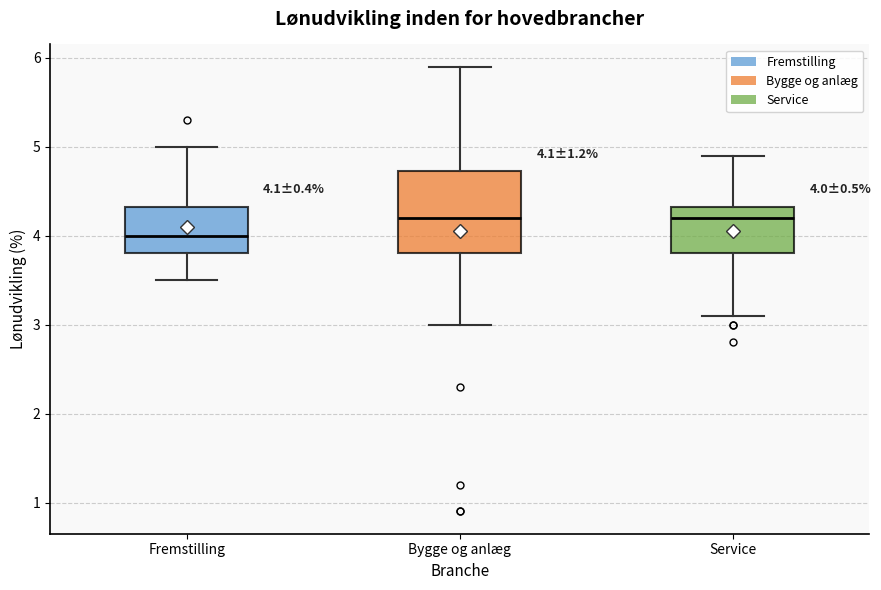

Which box is the tallest, from its lower edge to its upper edge?

Bygge og anlæg